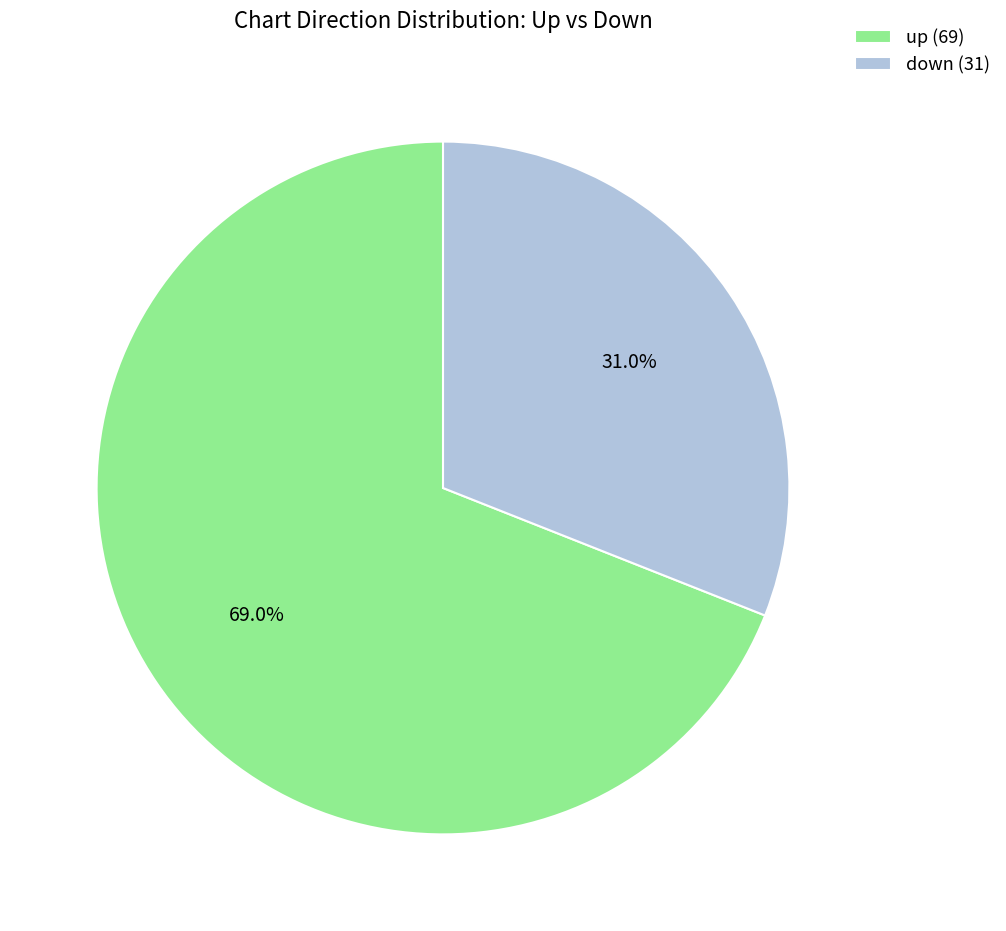

Which has a higher value, up or down?

up